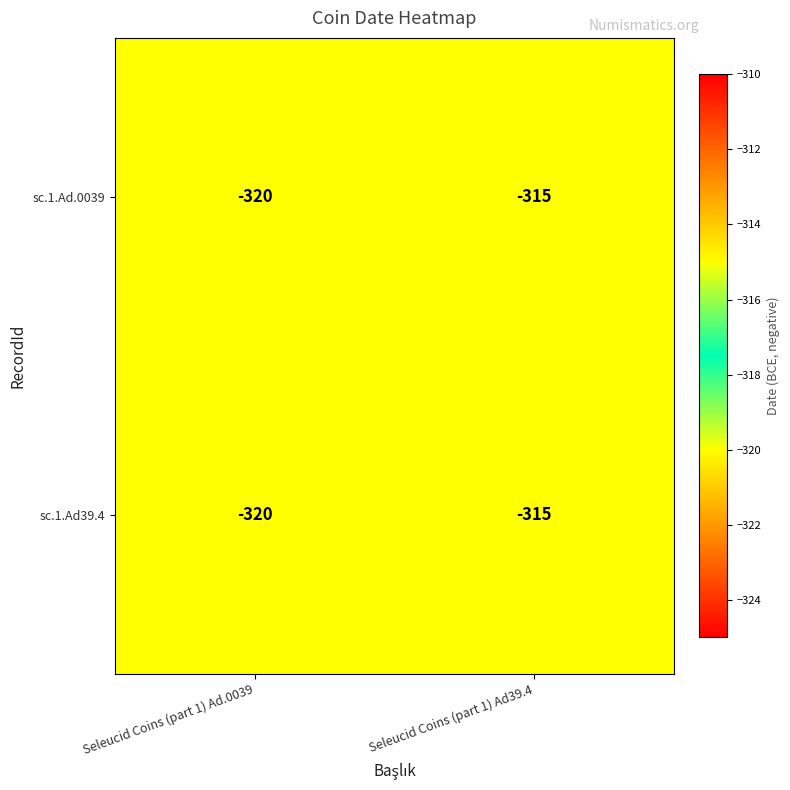

What is the sum of the sc.1.Ad.0039 values at Seleucid Coins (part 1) Ad39.4 and Seleucid Coins (part 1) Ad.0039?

-635